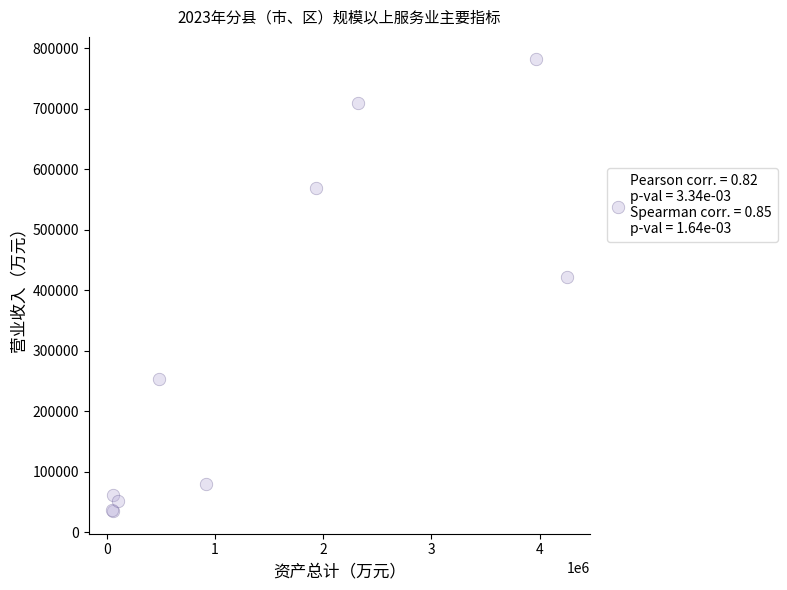

What Y value in the scatter plot is closest to 408048?

422018.3